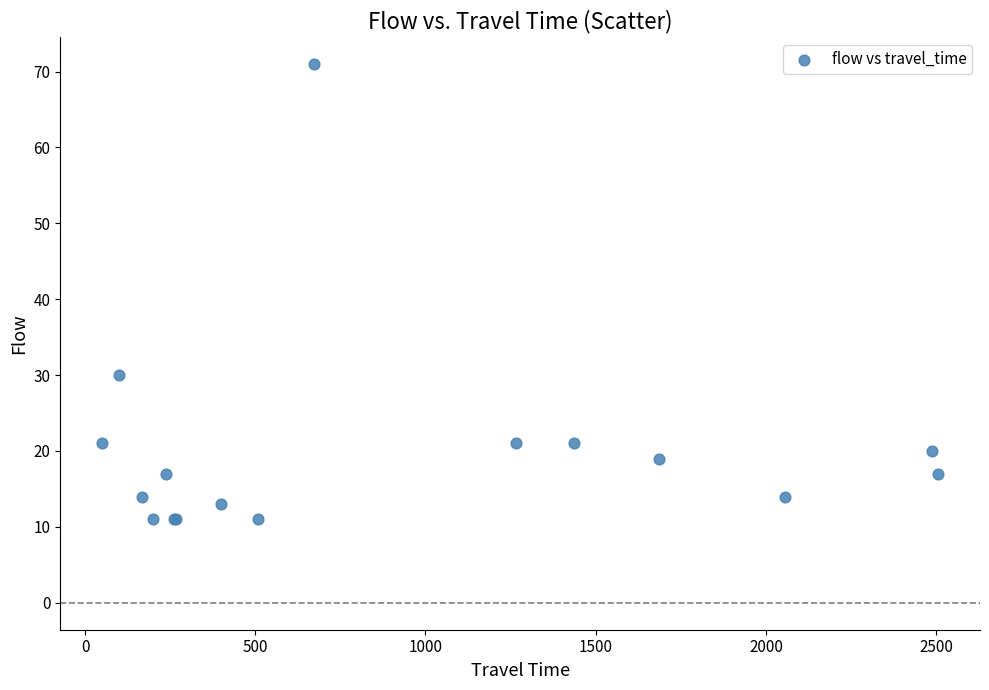

What Y value in the scatter plot is closest to 41?

30